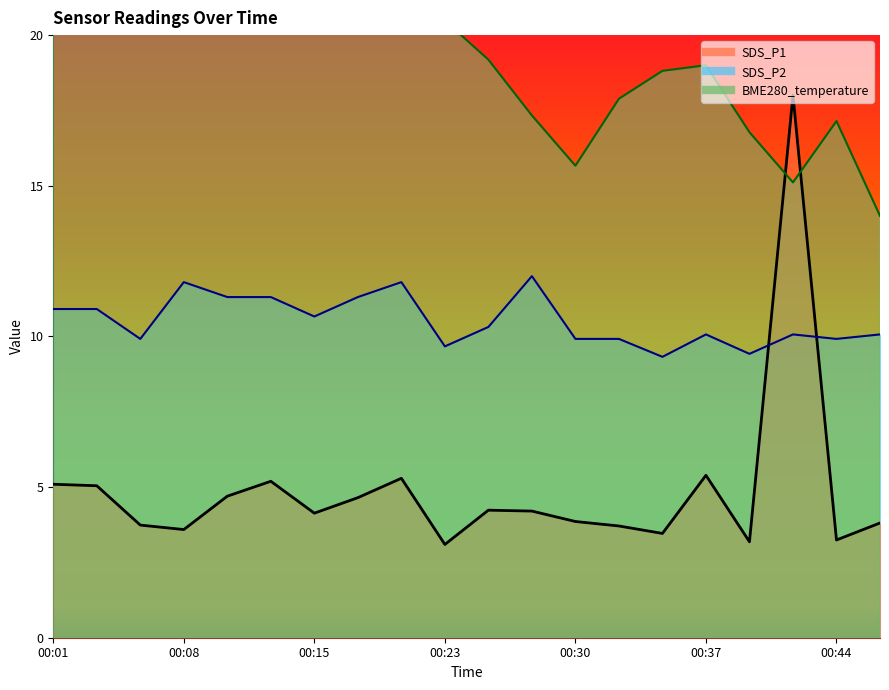

Reading right to left, what are all the values shown in this chart?

SDS_P1: 00:47=3.8	00:44=3.2	00:42=18.0	00:40=3.2	00:37=5.4	00:35=3.5	00:32=3.7	00:30=3.9	00:27=4.2	00:25=4.2	00:23=3.1	00:20=5.3	00:18=4.6	00:15=4.1	00:13=5.2	00:10=4.7	00:08=3.6	00:06=3.7	00:03=5.0	00:01=5.1
SDS_P2: 00:47=10.1	00:44=9.9	00:42=10.1	00:40=9.4	00:37=10.1	00:35=9.3	00:32=9.9	00:30=9.9	00:27=12.0	00:25=10.3	00:23=9.7	00:20=11.8	00:18=11.3	00:15=10.7	00:13=11.3	00:10=11.3	00:08=11.8	00:06=9.9	00:03=10.9	00:01=10.9
BME280_temperature: 00:47=14.0	00:44=17.1	00:42=15.1	00:40=16.8	00:37=19.0	00:35=18.8	00:32=17.9	00:30=15.7	00:27=17.3	00:25=19.2	00:23=20.5	00:20=20.5	00:18=21.4	00:15=22.7	00:13=21.8	00:10=22.9	00:08=23.4	00:06=24.0	00:03=23.8	00:01=23.4